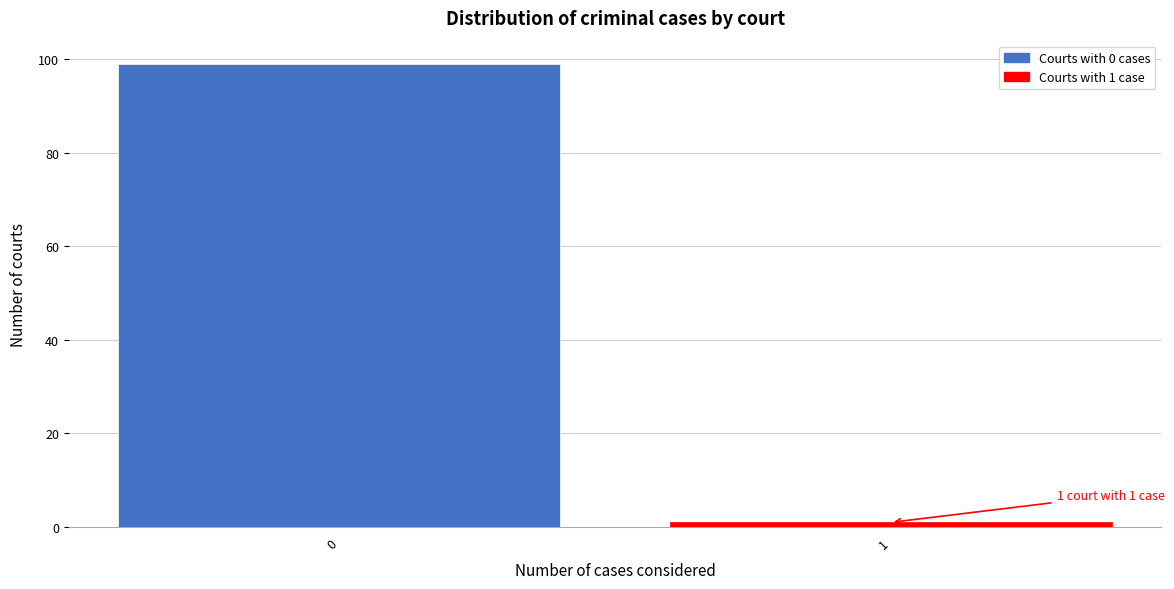

Reading left to right, what are all the values shown in this chart?

0=99	1=1